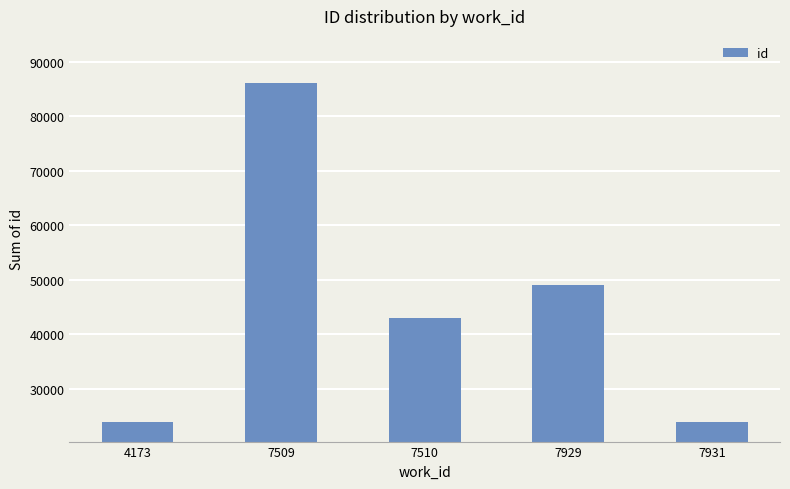

What is the sum of the values at 7931 and 7929?

73031